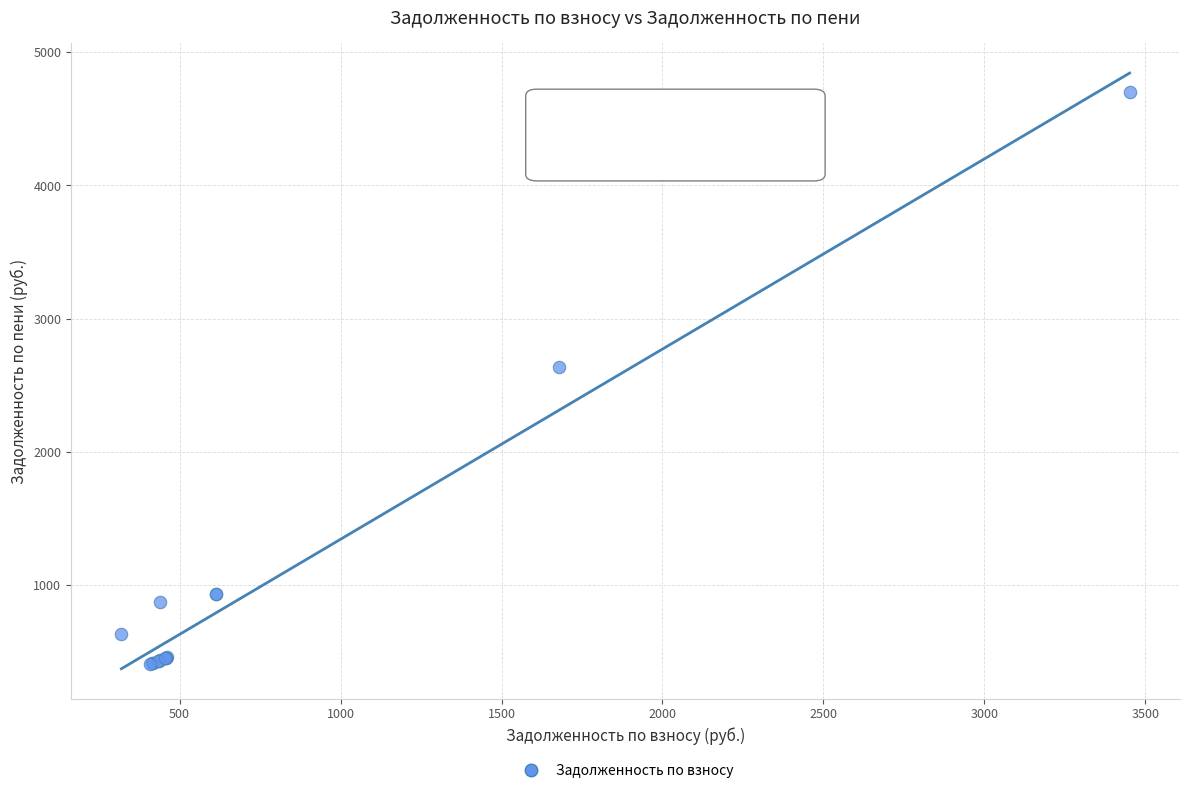

What Y value in the scatter plot is closest to 2555?

2634.6